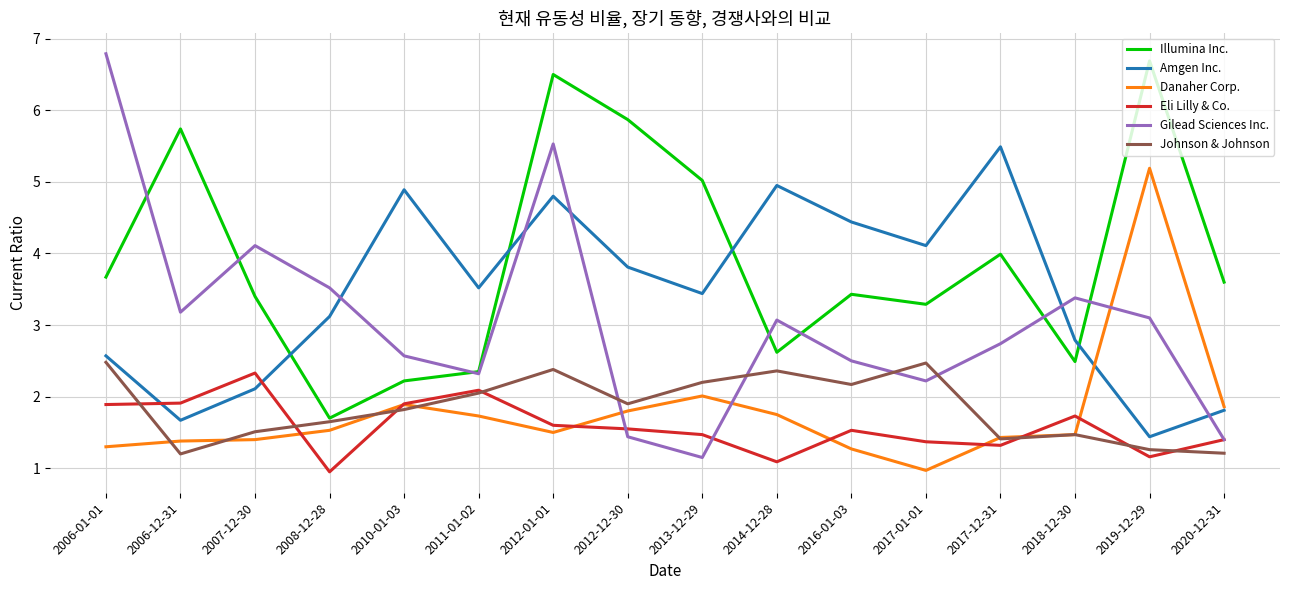

Which category has the highest value in the Illumina Inc. series?

2019-12-29